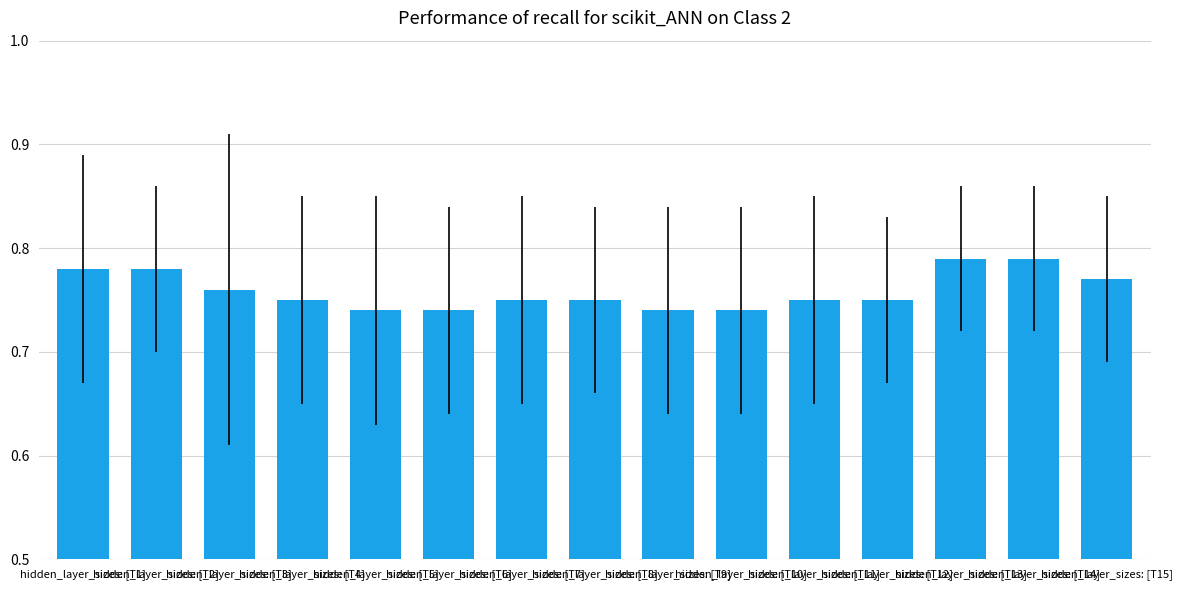

What position from the right is hidden_layer_sizes: [T6]?

10